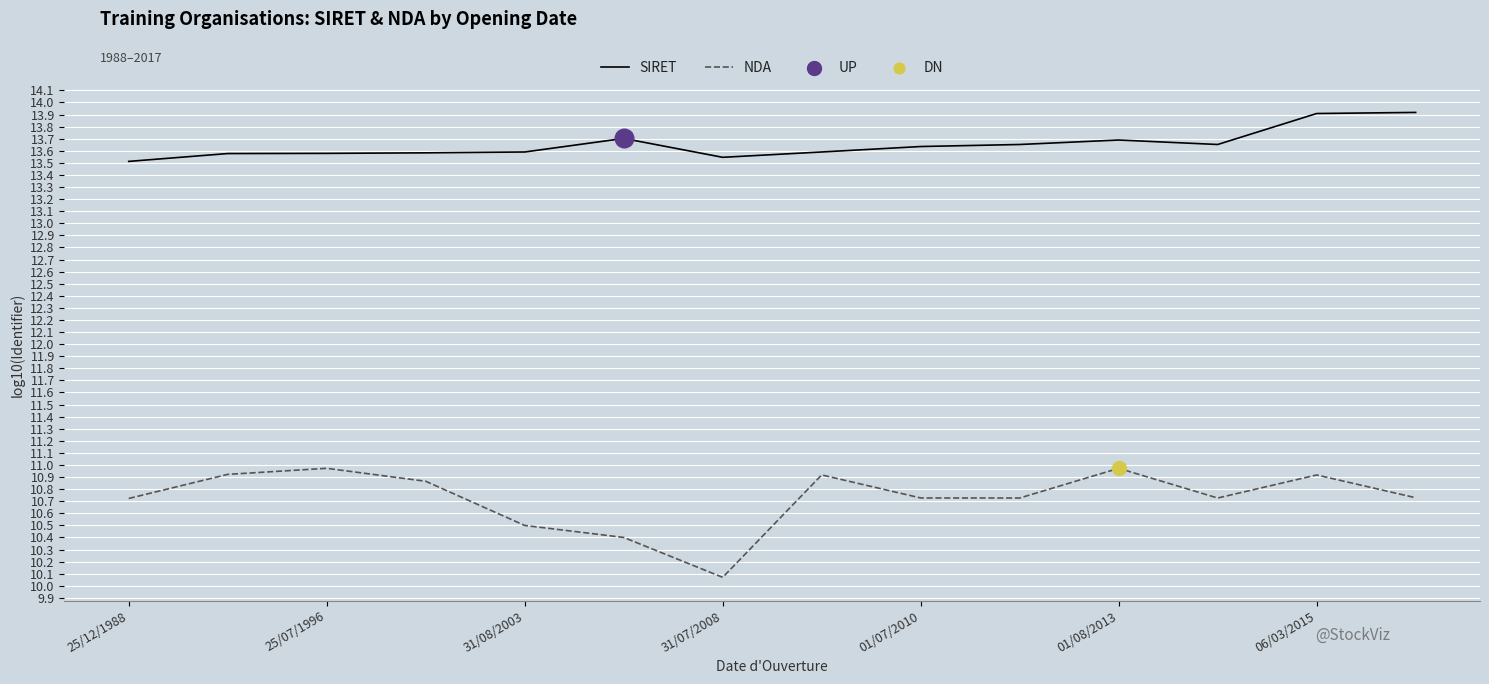

Which series has the largest range (max minus min)?

NDA